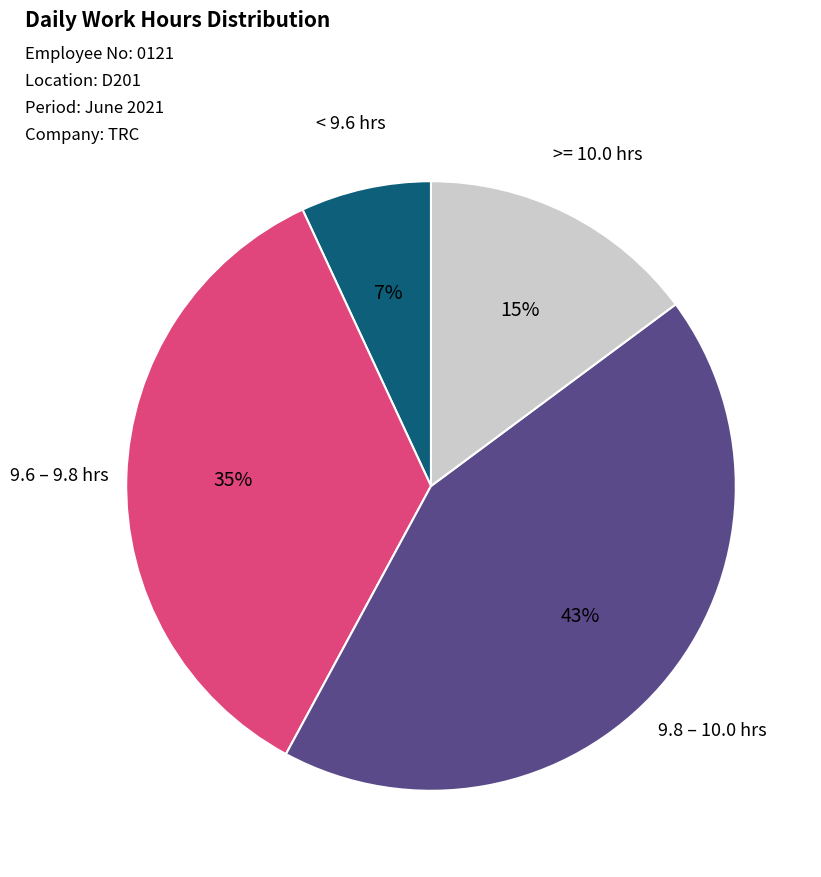

To the nearest percent, what is the difference between the largest and smallest slice percentages?

36%